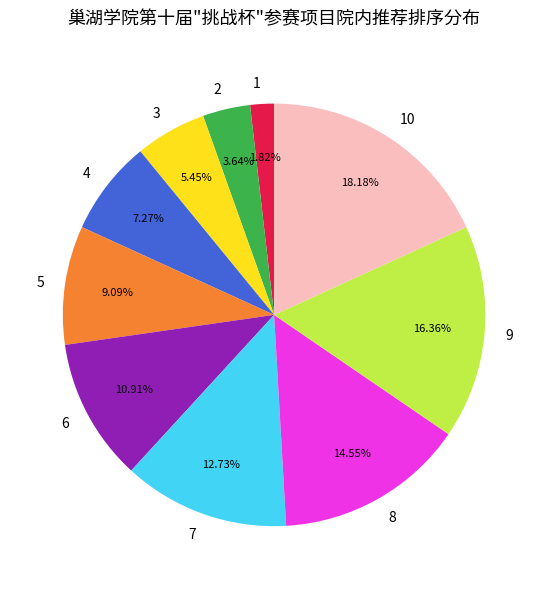

How many segments does this pie chart have?

10